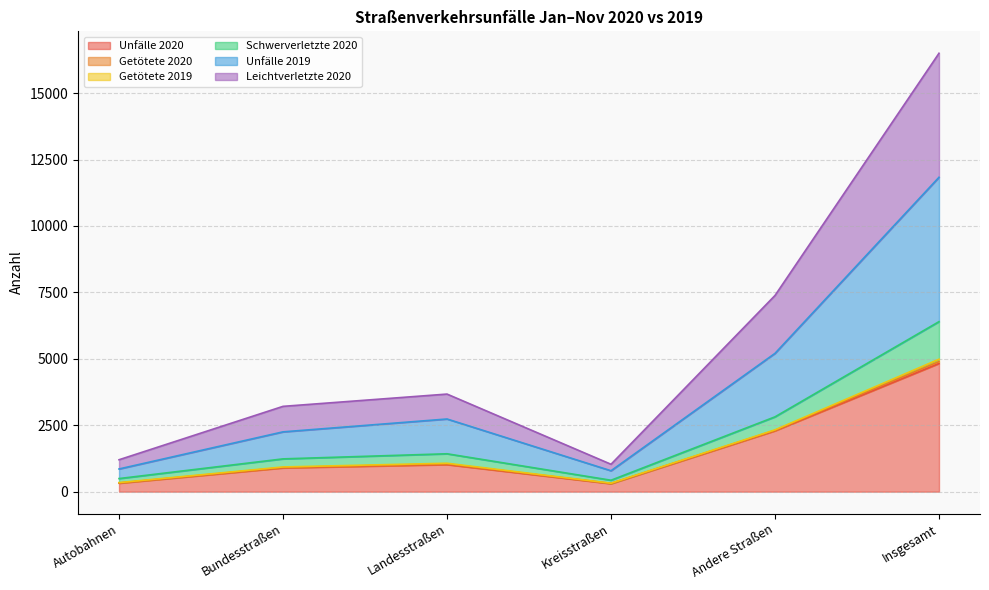

How many lines are shown in the chart?

6